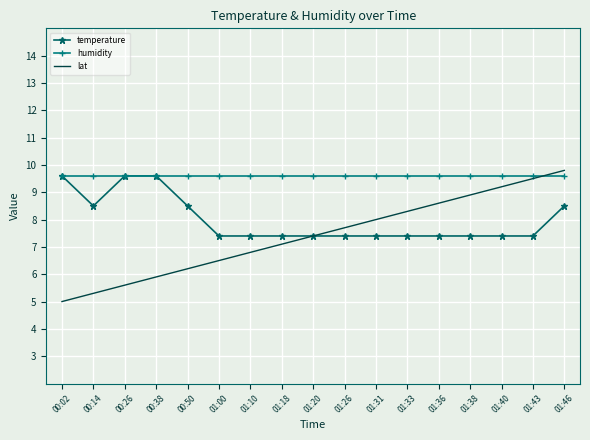

Reading right to left, extract all data points from this chart.

temperature: 01:46=8.5	01:43=7.4	01:40=7.4	01:38=7.4	01:36=7.4	01:33=7.4	01:31=7.4	01:26=7.4	01:20=7.4	01:18=7.4	01:10=7.4	01:00=7.4	00:50=8.5	00:38=9.6	00:26=9.6	00:14=8.5	00:02=9.6
humidity: 01:46=9.6	01:43=9.6	01:40=9.6	01:38=9.6	01:36=9.6	01:33=9.6	01:31=9.6	01:26=9.6	01:20=9.6	01:18=9.6	01:10=9.6	01:00=9.6	00:50=9.6	00:38=9.6	00:26=9.6	00:14=9.6	00:02=9.6
lat: 01:46=9.8	01:43=9.5	01:40=9.2	01:38=8.9	01:36=8.6	01:33=8.3	01:31=8.0	01:26=7.7	01:20=7.4	01:18=7.1	01:10=6.8	01:00=6.5	00:50=6.2	00:38=5.9	00:26=5.6	00:14=5.3	00:02=5.0